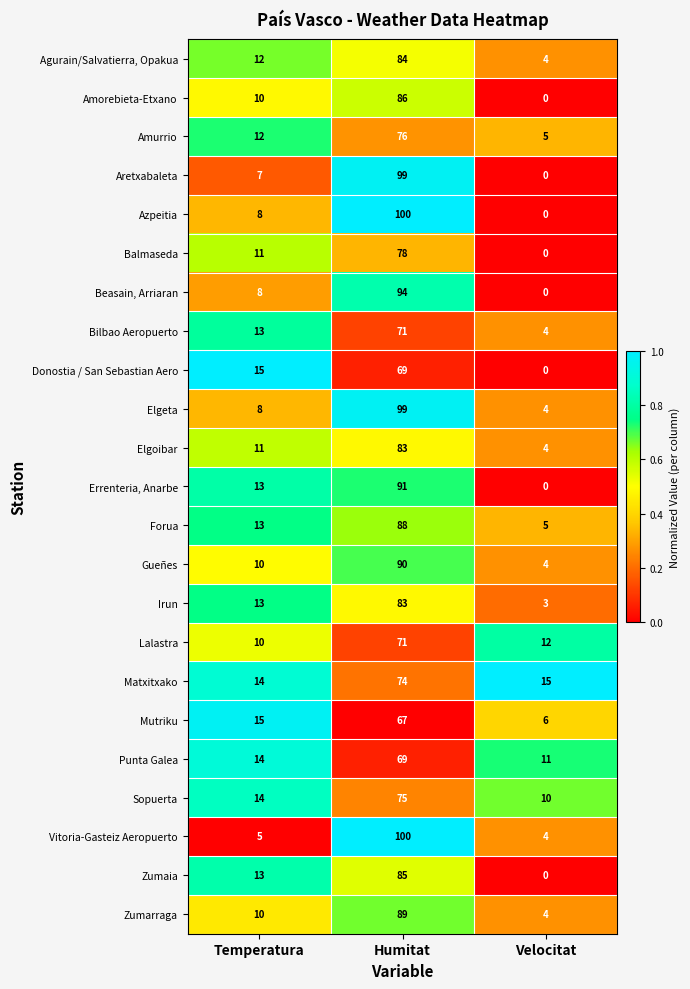

At which category is the sum across all series the highest?

Humitat